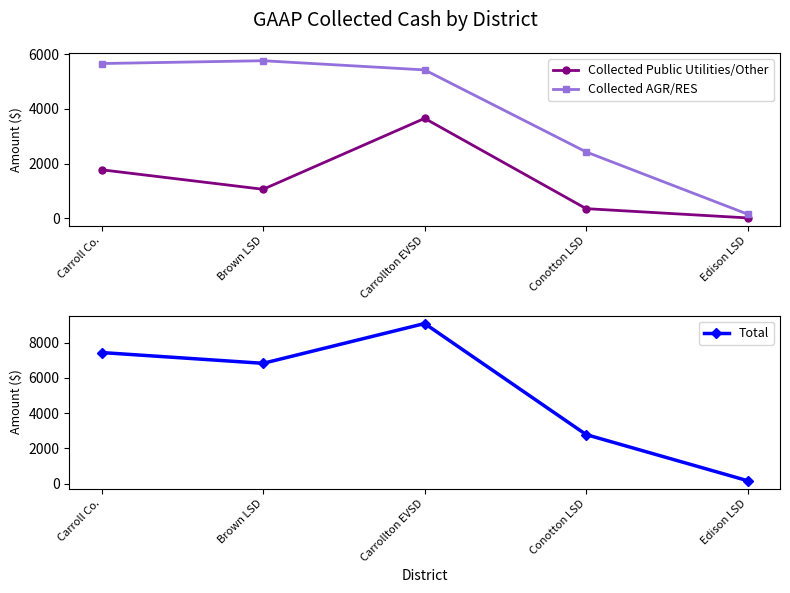

Rank the series by their average value, from lowest to highest.

Collected Public Utilities/Other, Collected AGR/RES, Total